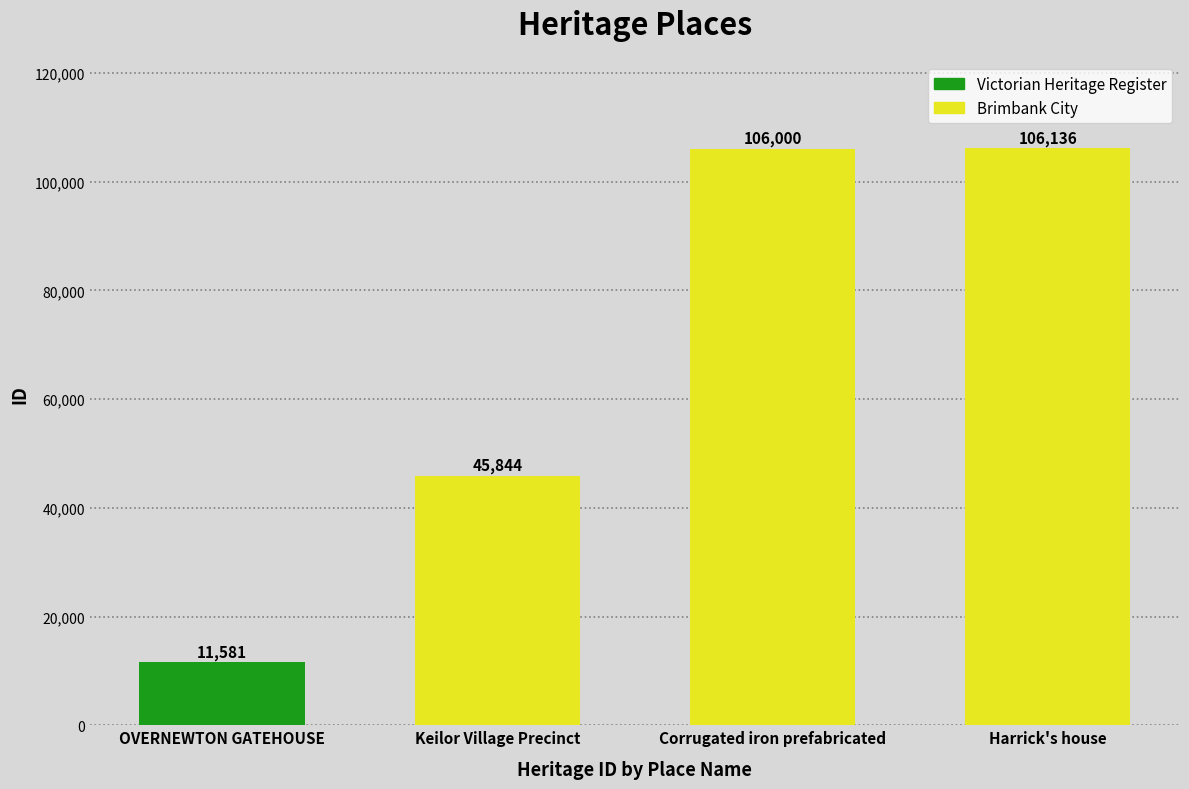

How many series are shown in this chart?

1